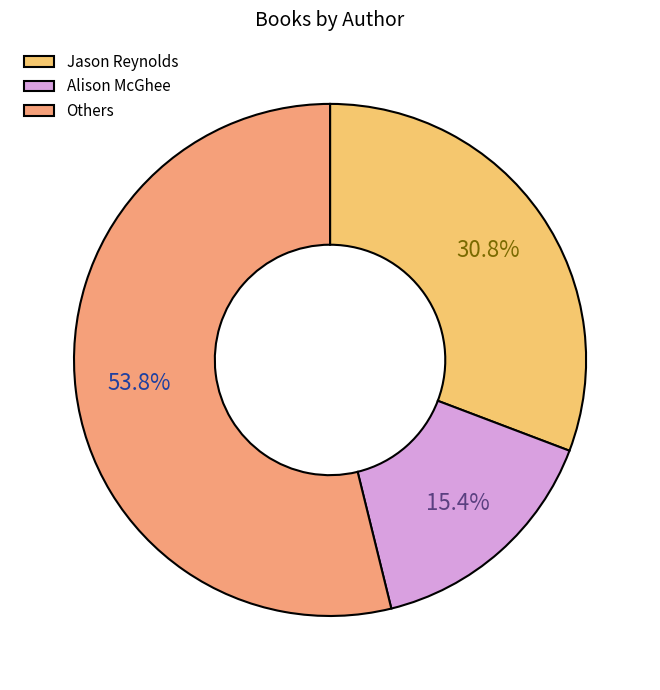

Is there any slice that represents more than half of the pie?

Yes